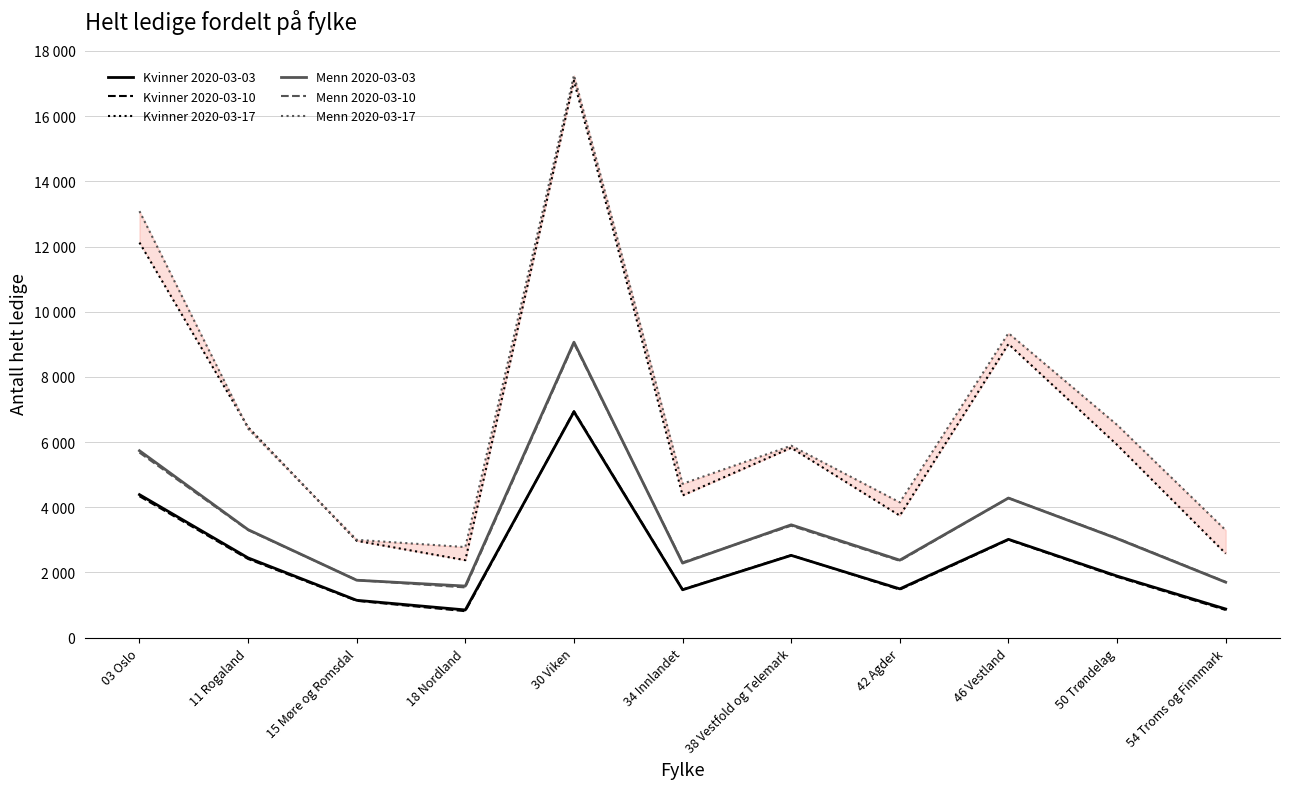

Reading right to left, extract all data points from this chart.

Kvinner 2020-03-03: 880	1891	3018	1498	2525	1470	6930	851	1147	2448	4389
Kvinner 2020-03-10: 850	1868	3005	1475	2531	1477	6949	813	1131	2415	4340
Kvinner 2020-03-17: 2581	5917	9011	3744	5826	4365	17089	2378	2972	6457	12122
Menn 2020-03-03: 1702	3040	4284	2379	3463	2288	9066	1584	1763	3315	5736
Menn 2020-03-10: 1710	3053	4285	2358	3436	2310	9032	1542	1767	3302	5679
Menn 2020-03-17: 3297	6529	9343	4151	5891	4721	17256	2780	3002	6413	13085